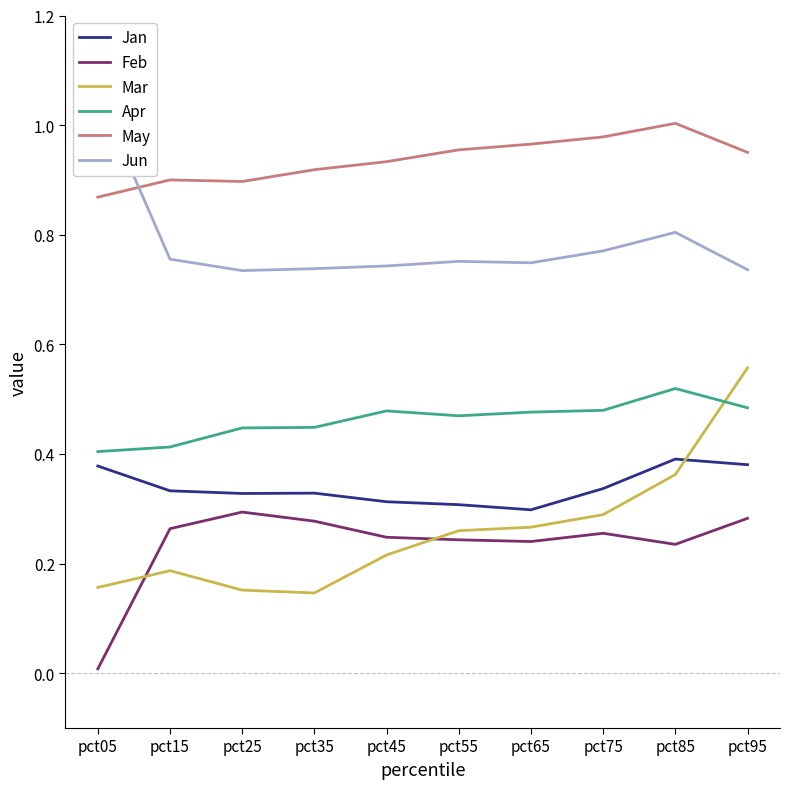

Which series has the largest range (max minus min)?

Mar